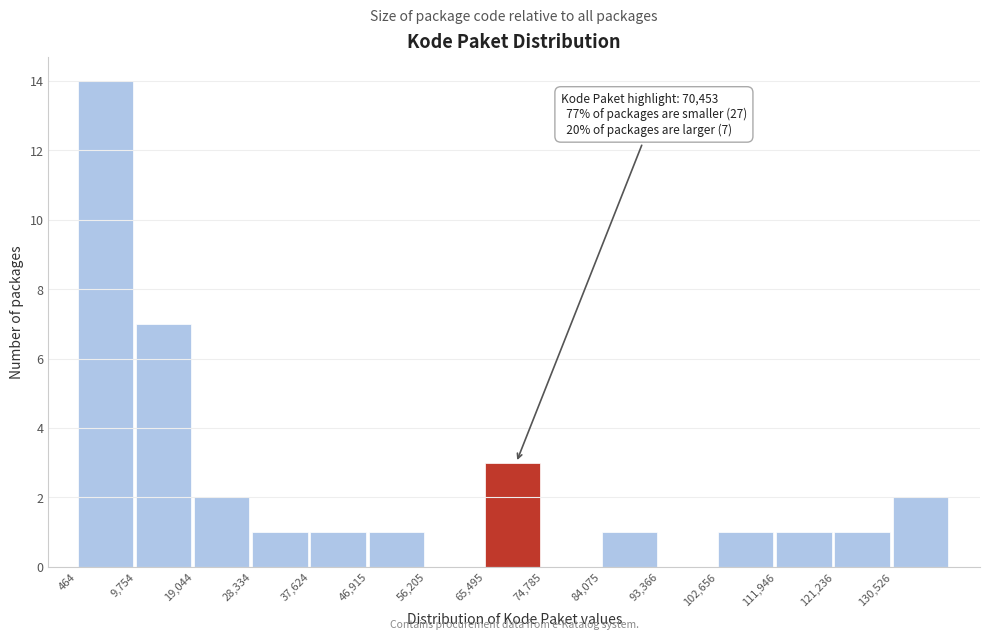

Over which range of the x-axis is the bar tallest?

0 to 10000